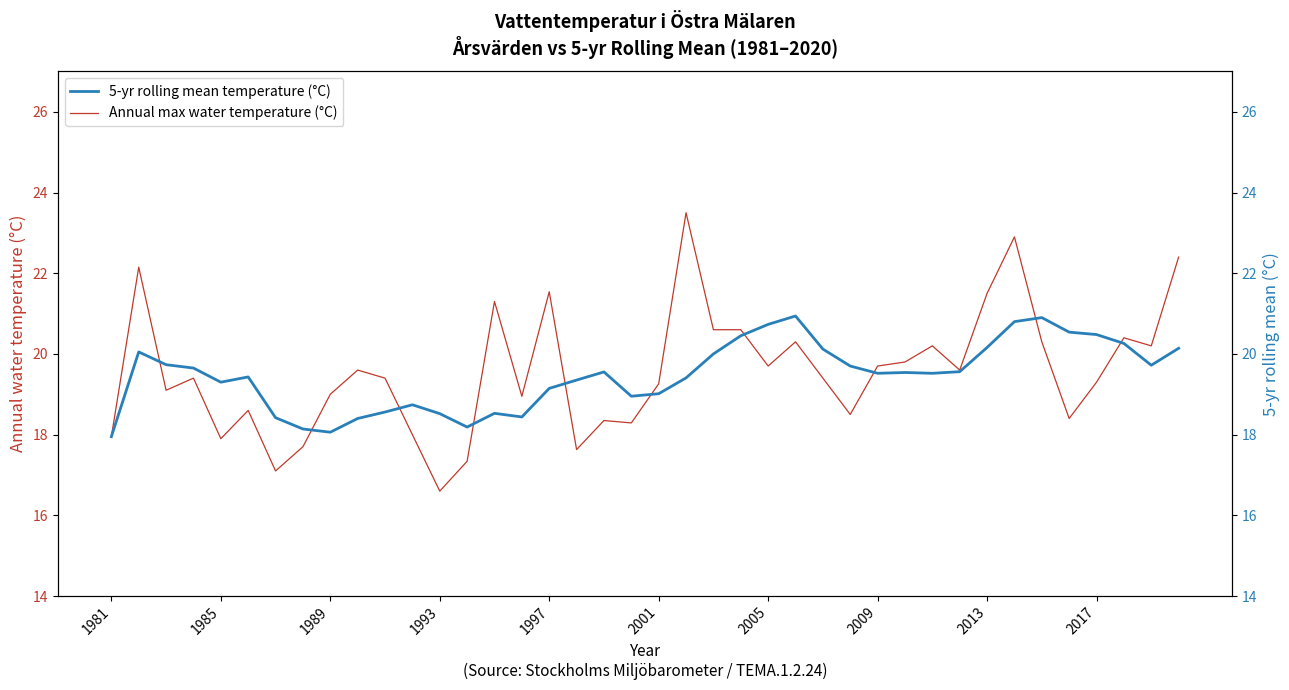

The value of Annual max water temperature (°C) at 2009 is 19.7. True or false?

True